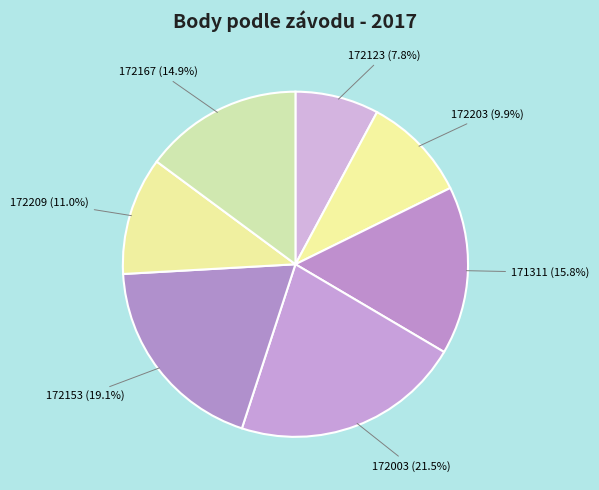

How many slices are in this pie chart?

7